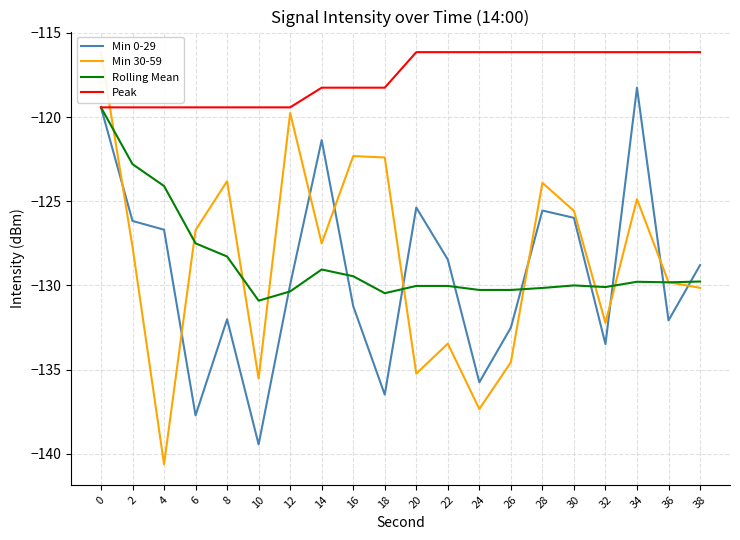

At which label is Rolling Mean closest to -125?

4